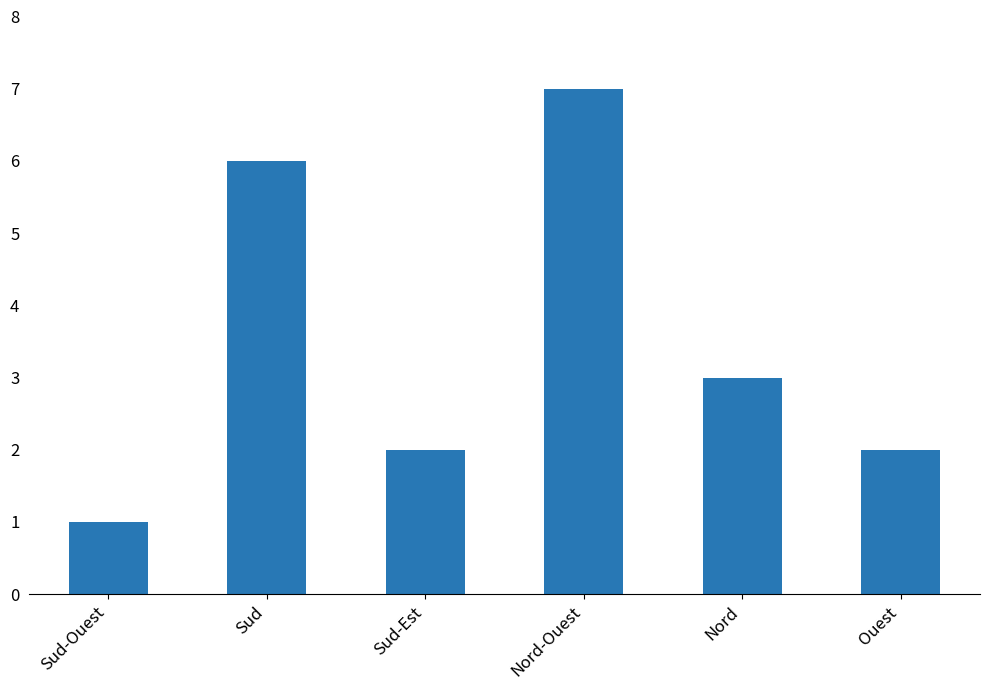

What is the change in value from Sud to Ouest?

-4